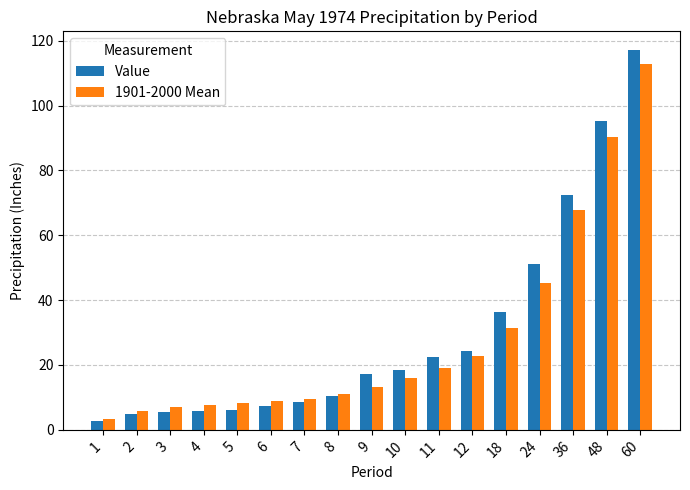

Is it true that 1901-2000 Mean equals 31.5 at 18?

True